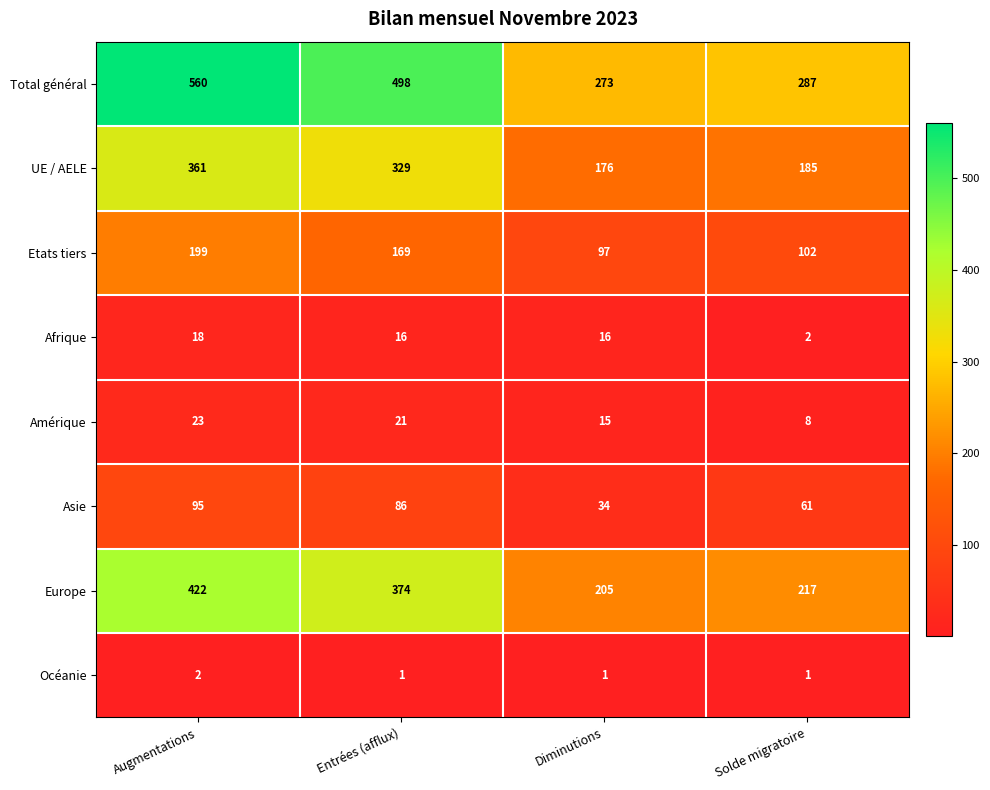

Count the number of categories in the chart.

4